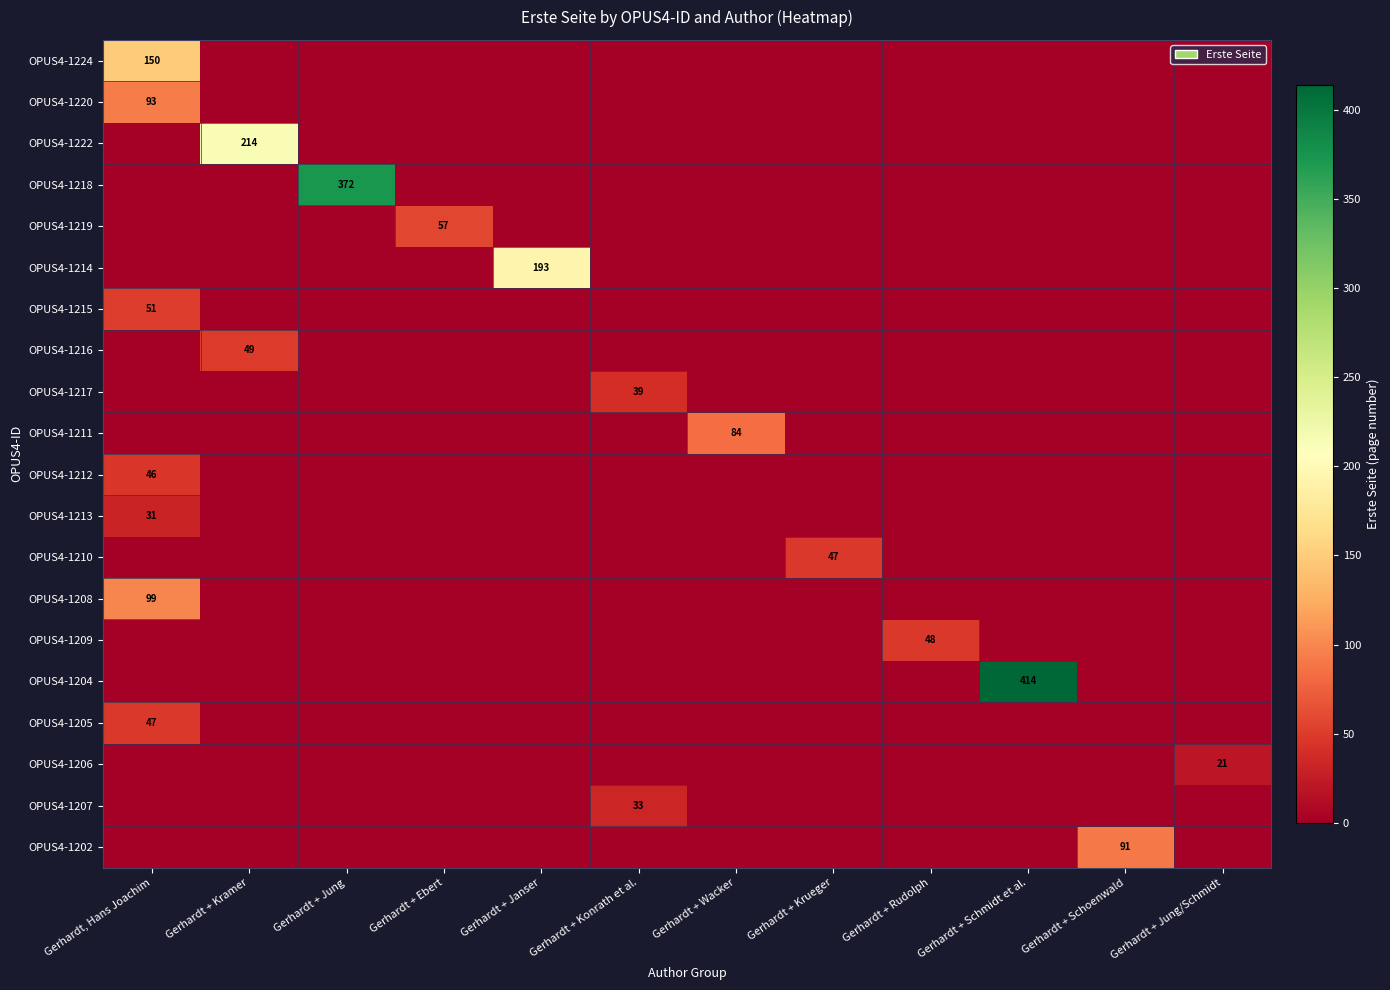

At Gerhardt + Kramer, list the series in order from smallest to largest.

OPUS4-1224, OPUS4-1220, OPUS4-1218, OPUS4-1219, OPUS4-1214, OPUS4-1215, OPUS4-1217, OPUS4-1211, OPUS4-1212, OPUS4-1213, OPUS4-1210, OPUS4-1208, OPUS4-1209, OPUS4-1204, OPUS4-1205, OPUS4-1206, OPUS4-1207, OPUS4-1202, OPUS4-1216, OPUS4-1222